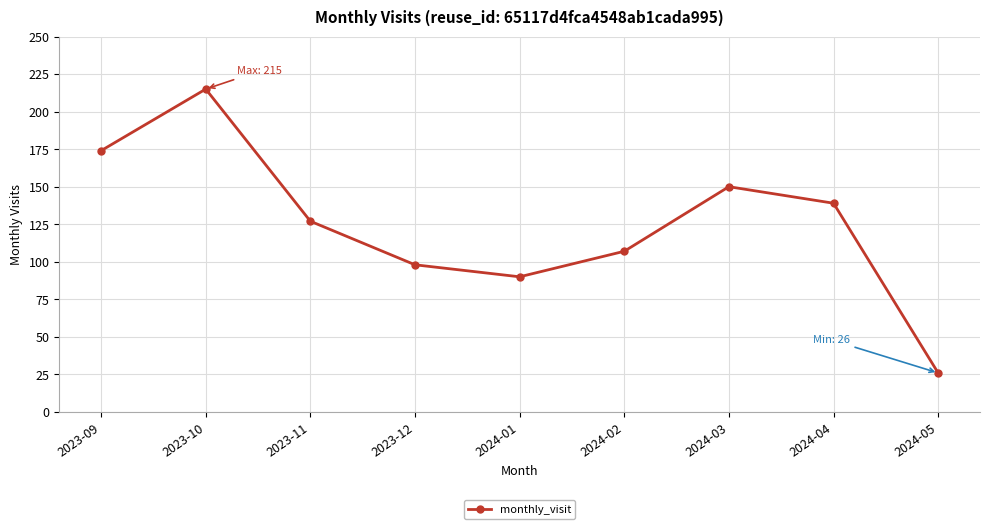

Rank the categories by value from lowest to highest.

2024-05, 2024-01, 2023-12, 2024-02, 2023-11, 2024-04, 2024-03, 2023-09, 2023-10